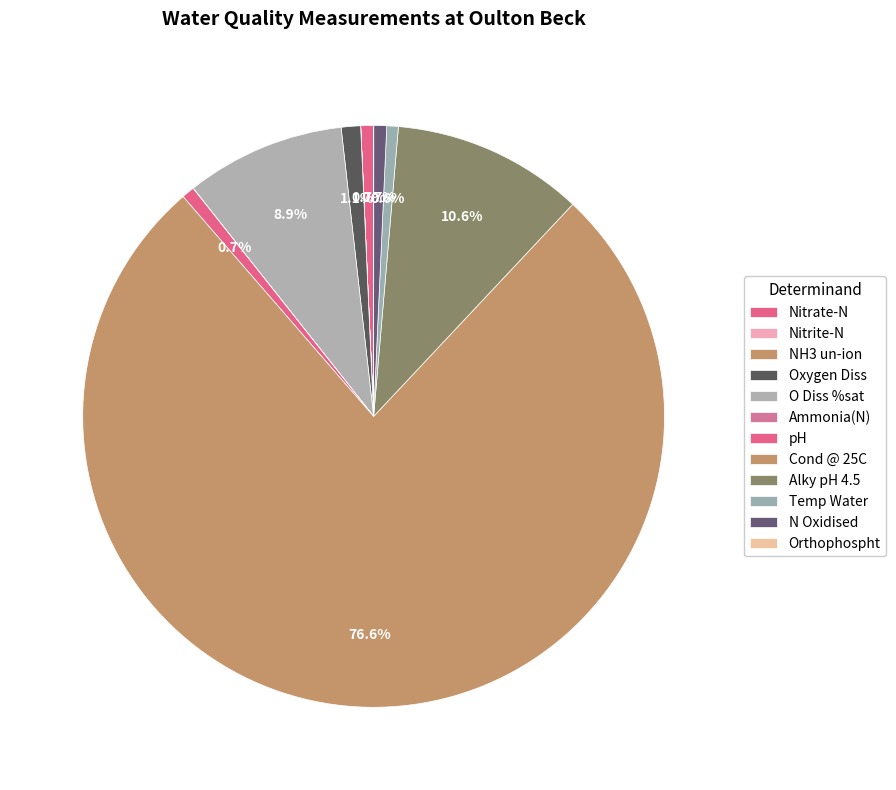

Rank the categories by value from highest to lowest.

Cond @ 25C, Alky pH 4.5, O Diss %sat, Oxygen Diss, N Oxidised, Nitrate-N, pH, Temp Water, Ammonia(N), Orthophospht, Nitrite-N, NH3 un-ion